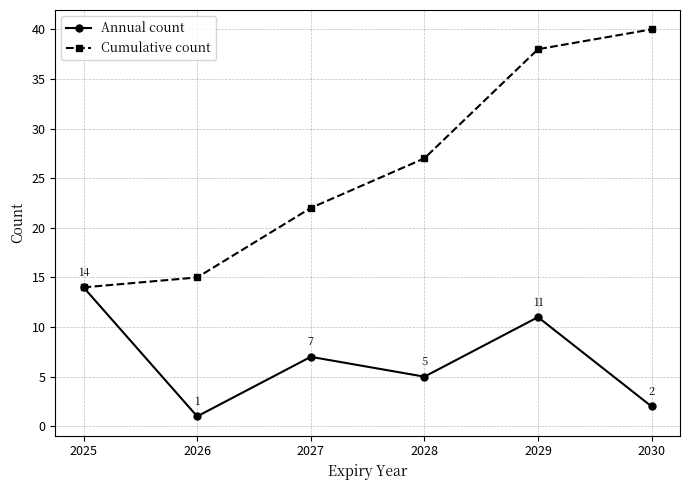

The value of Cumulative count at 2025 is 14. True or false?

True